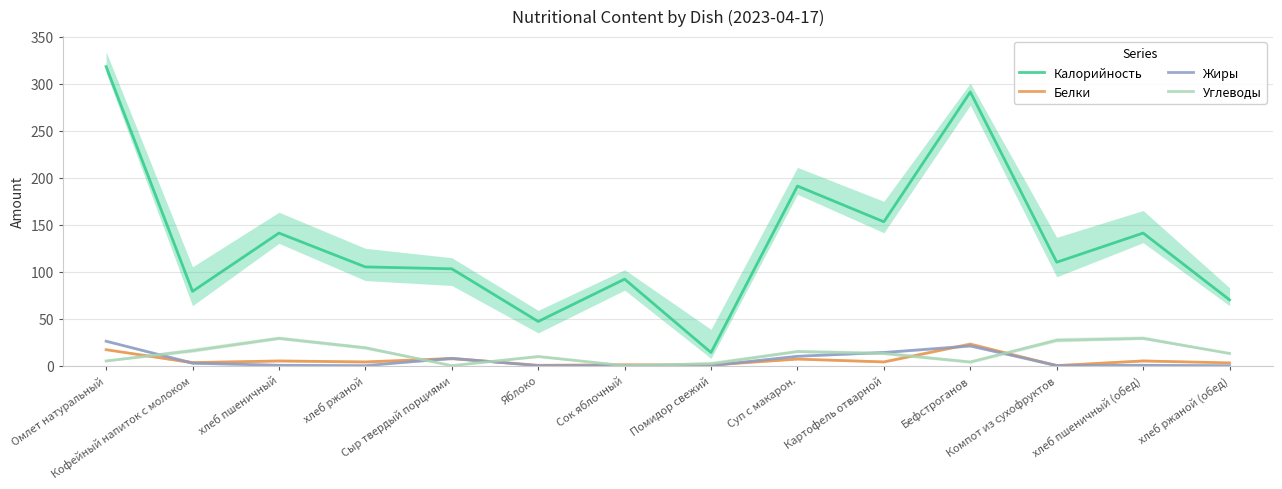

What is the label of the 1st point from the left?

Омлет натуральный